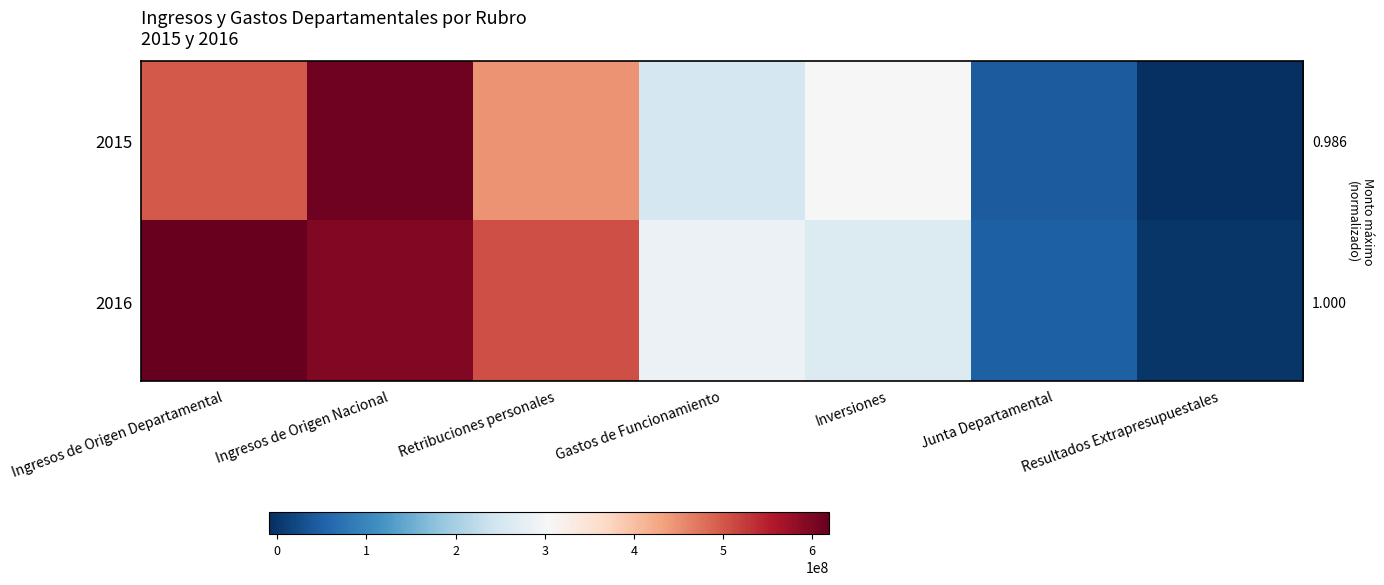

Which category has the highest value across all series?

Ingresos de Origen Departamental